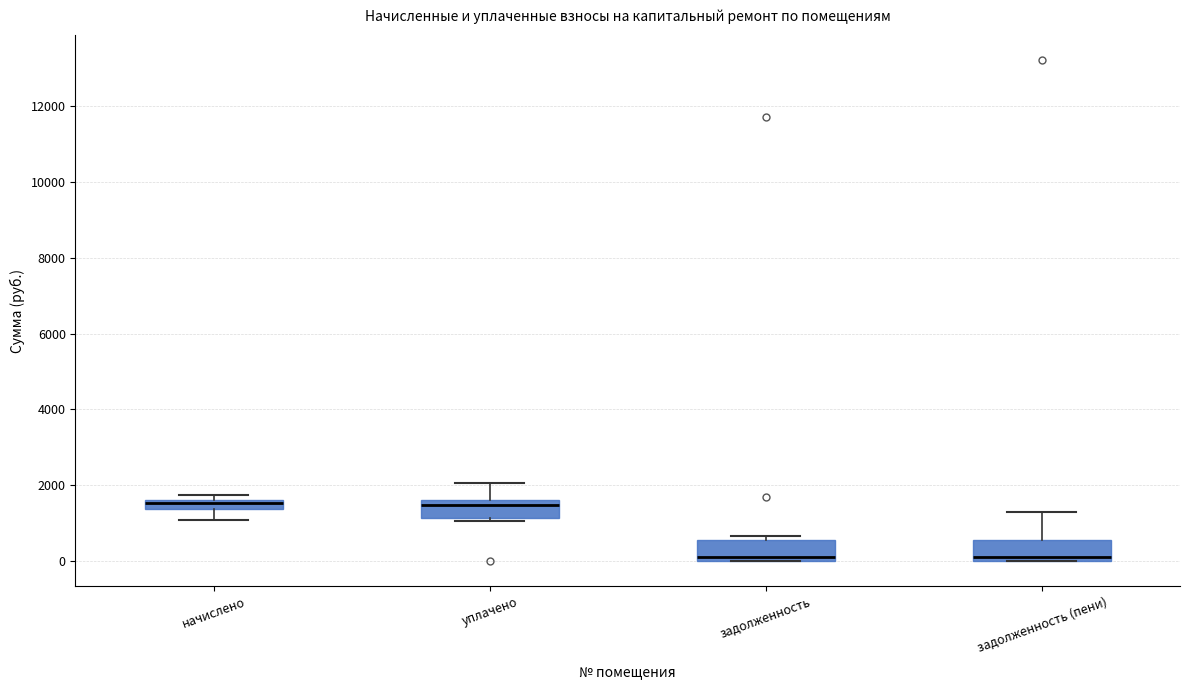

Where does the lower whisker of the box for начислено end on the y-axis? The values are not printed on the chart, so give them approximately, as read against the axis.

1000